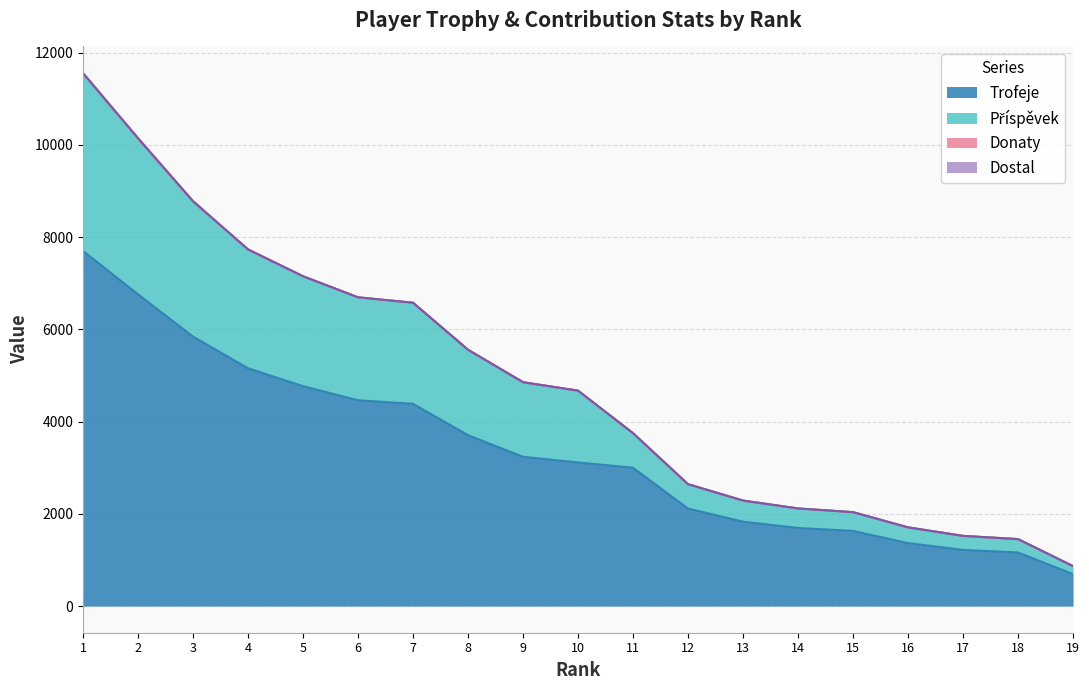

True or false: Trofeje and Příspěvek intersect in this chart.

False